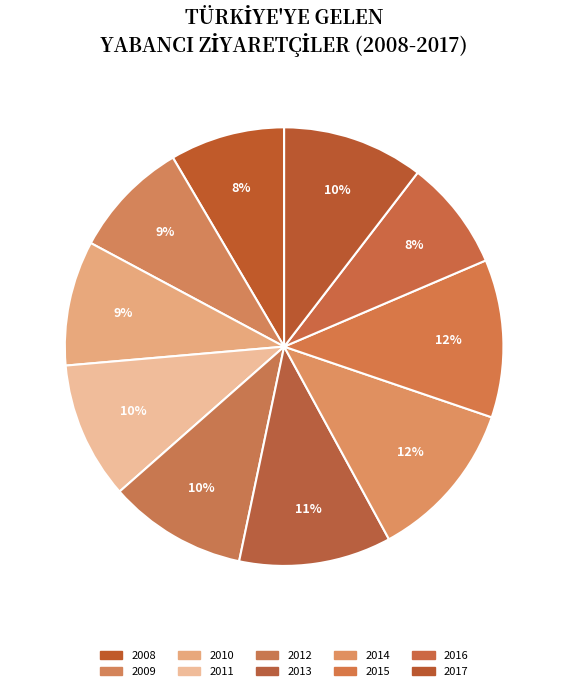

Combined, what portion of the pie is 2014 and 2012?

22.1%